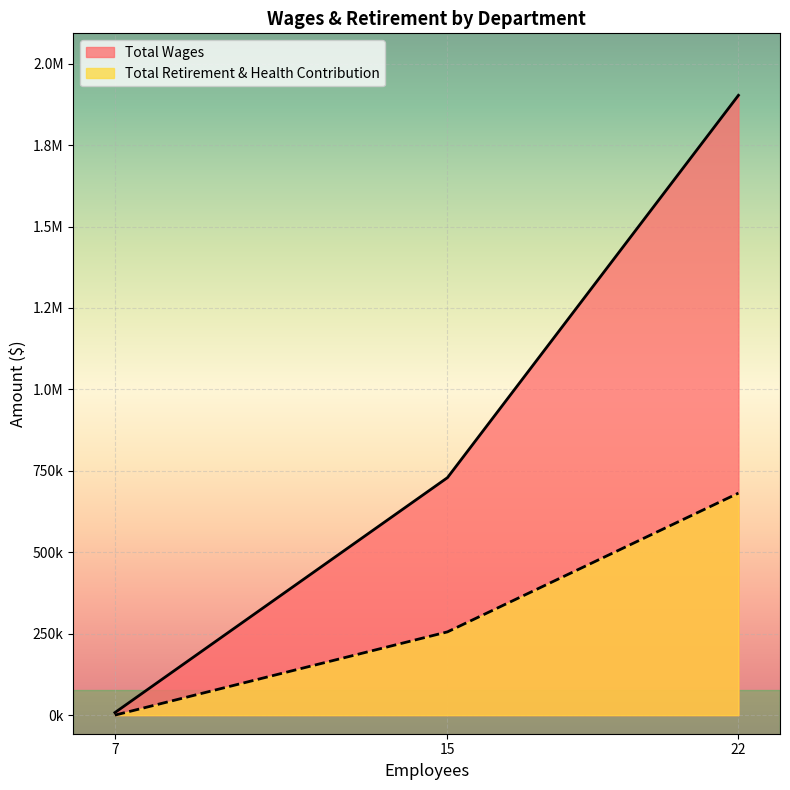

How many values in the Total Retirement & Health Contribution series are below 255587?

1